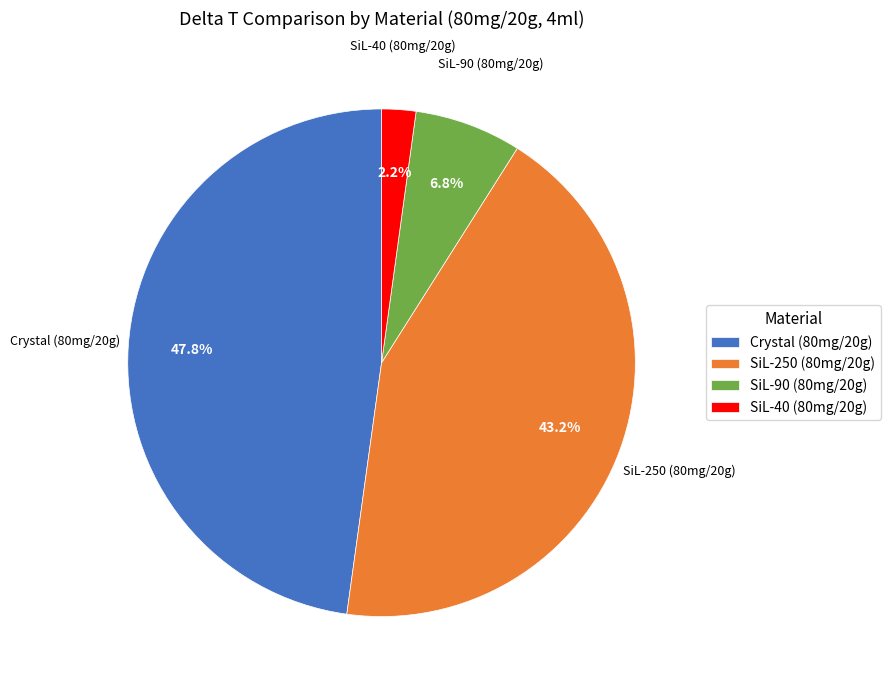

What percentage is NOT represented by Crystal (80mg/20g)?

52.2%